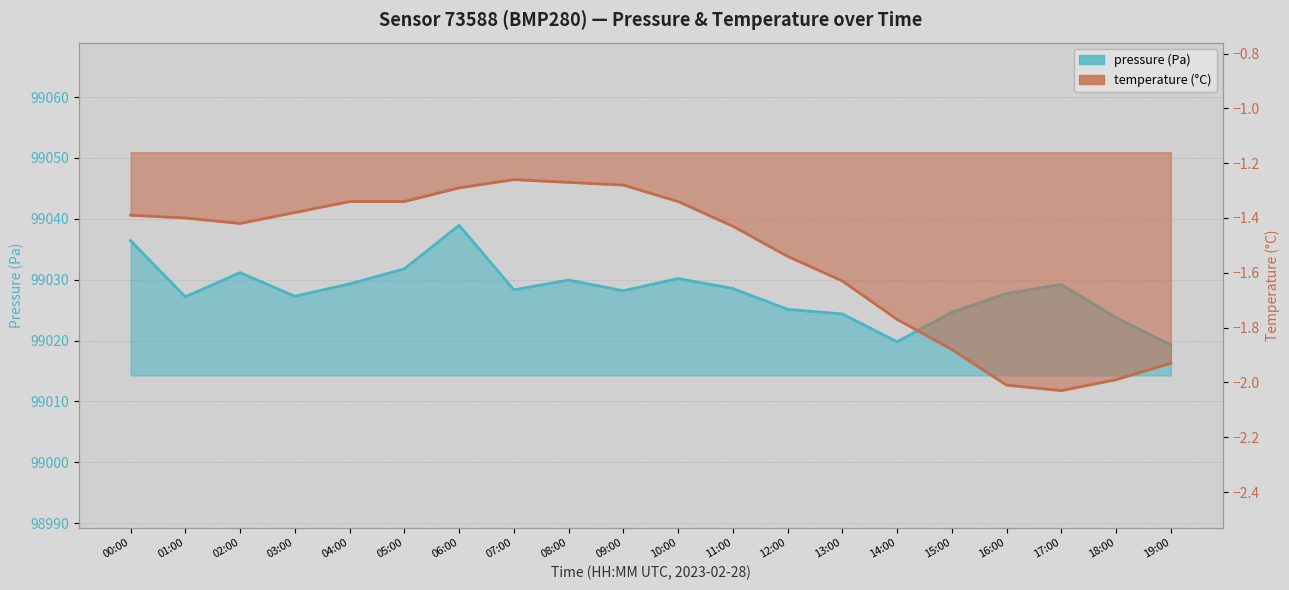

What are all the series names shown in the legend?

pressure, temperature